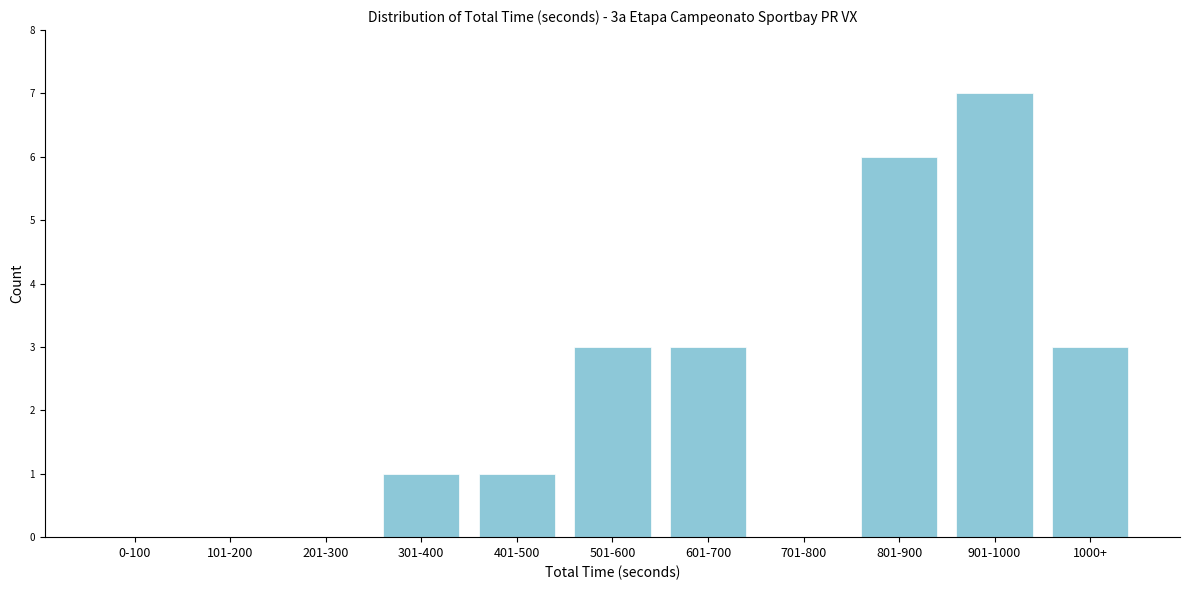

Reading right to left, list all the values displayed in this chart.

1000+=3	901-1000=7	801-900=6	701-800=0	601-700=3	501-600=3	401-500=1	301-400=1	201-300=0	101-200=0	0-100=0